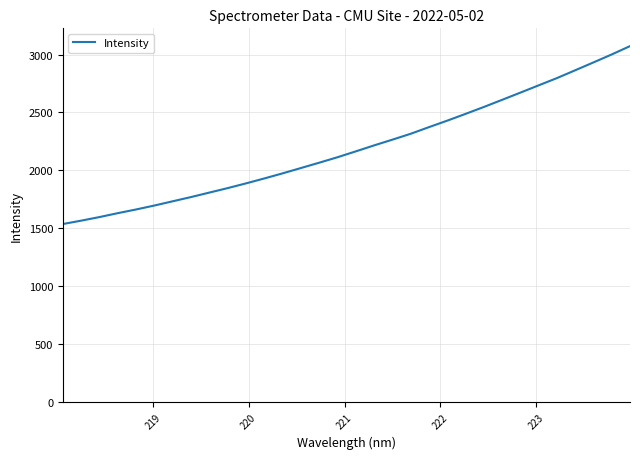

Count the number of data series in this chart.

1